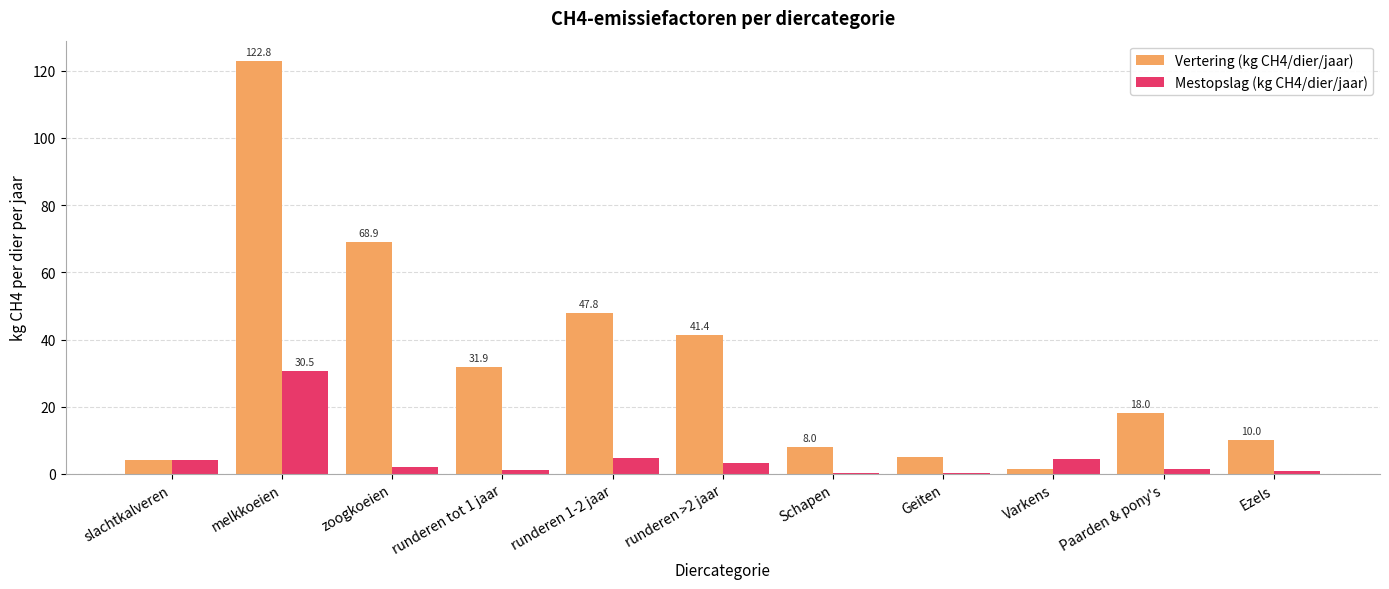

What is the sum of all Vertering (kg CH4/dier/jaar) values?

359.4